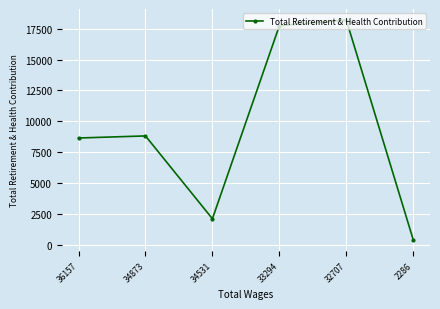

What is the approximate value at 34531, to the nearest 10?

2110